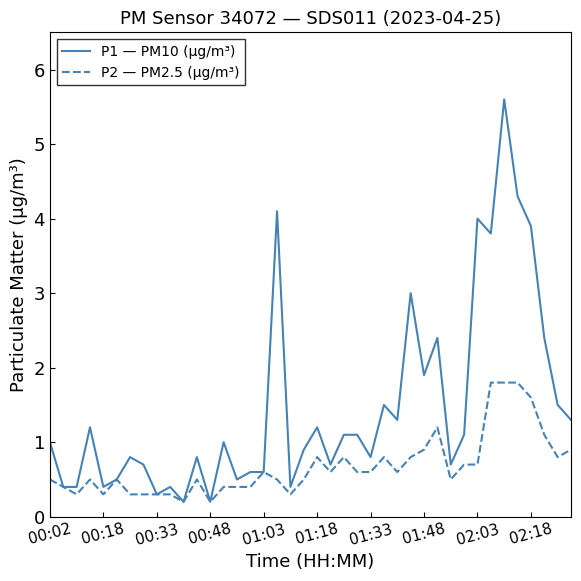

What is the sum of all P1 — PM10 (µg/m³) values?

59.0